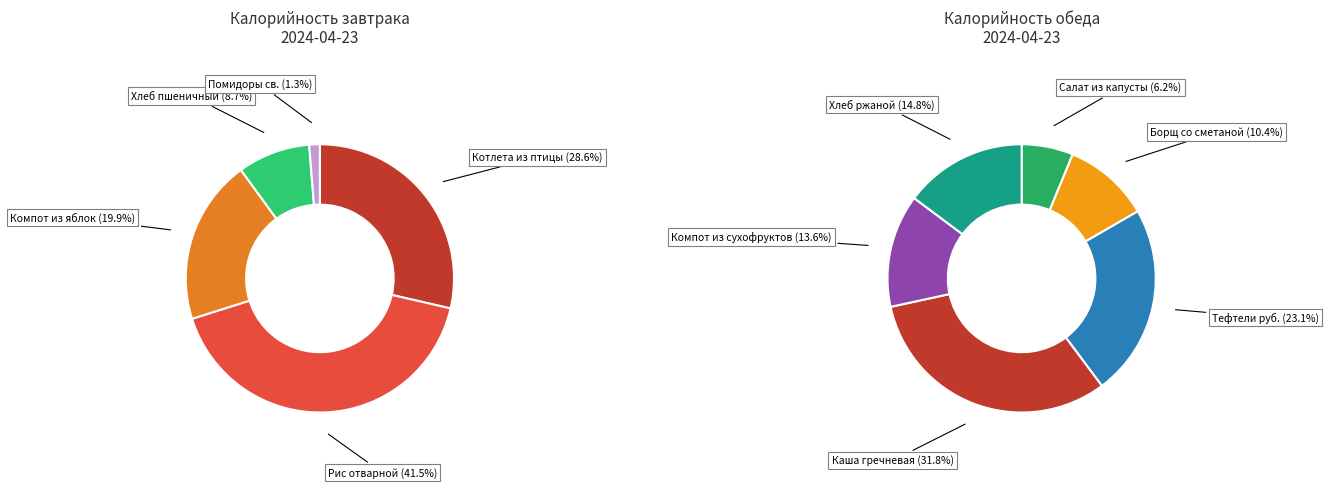

What is the smallest slice in the pie chart?

Помидоры св.